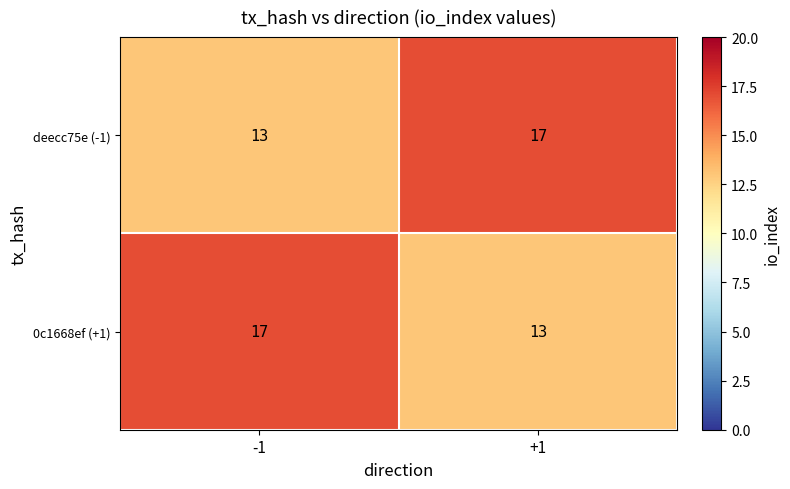

True or false: 0c1668ef (+1) has a value of 13 at +1.

True